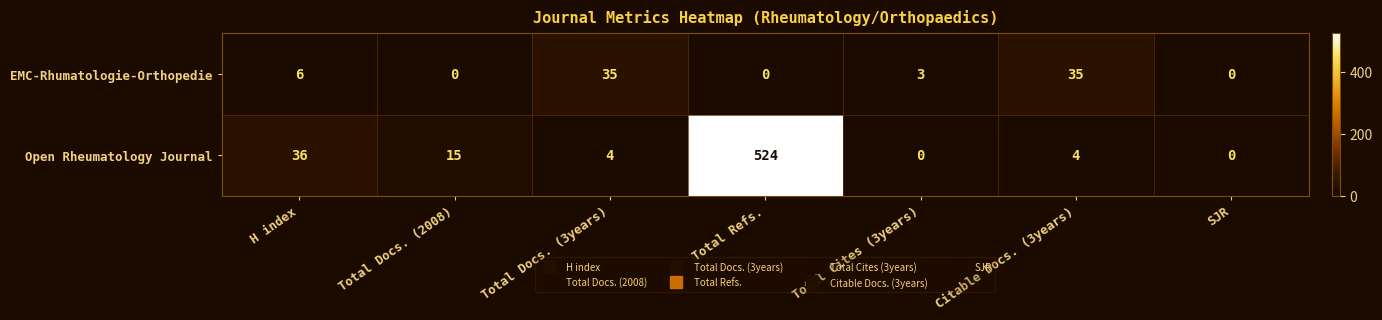

What is the difference between the second highest and minimum values in the Open Rheumatology Journal series?

36